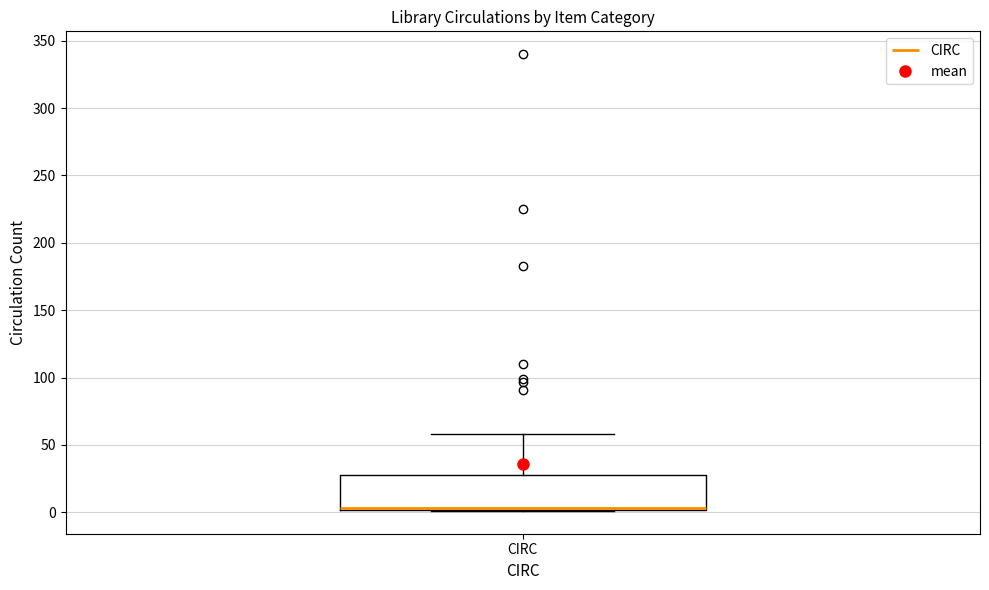

Read this box plot against the y-axis: the position of the median line, the range covered by the box, and the ends of both whiskers. The values are not printed on the chart, so give them approximately, as read against the axis.

median 5, box 0 to 30, whiskers 0 to 60